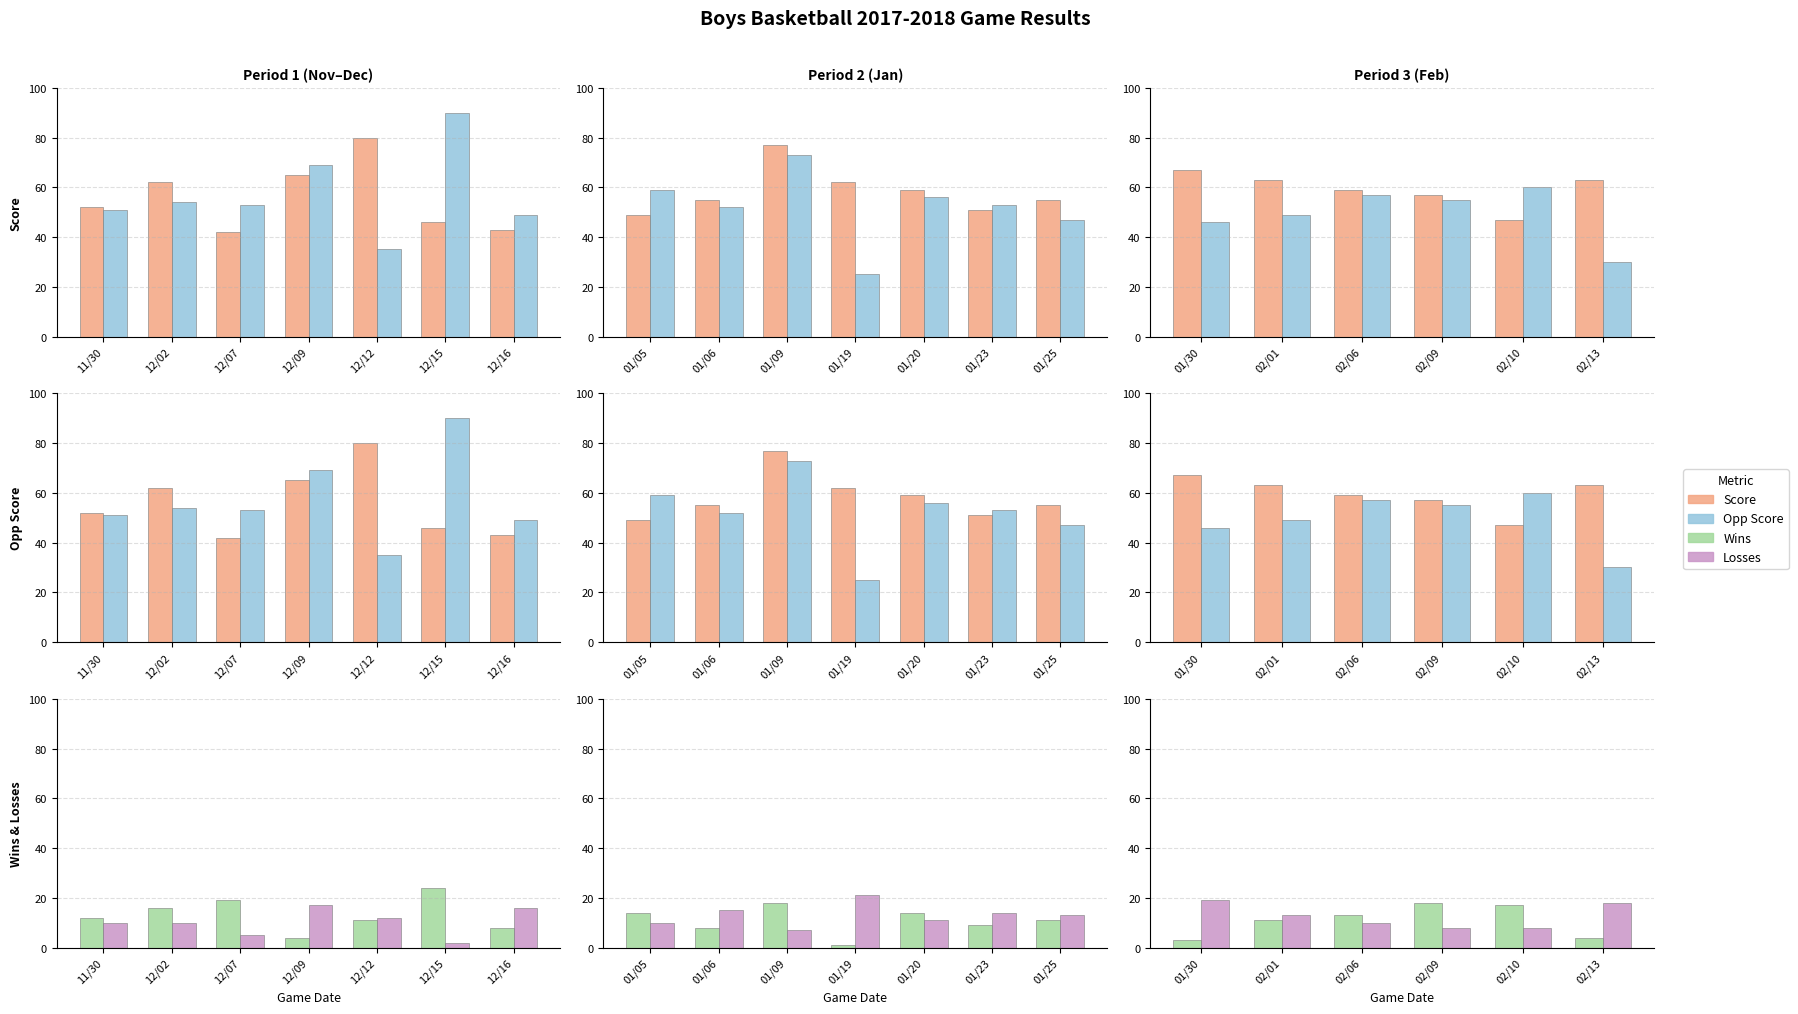

The Score series shows 63 at 02/01. True or false?

True